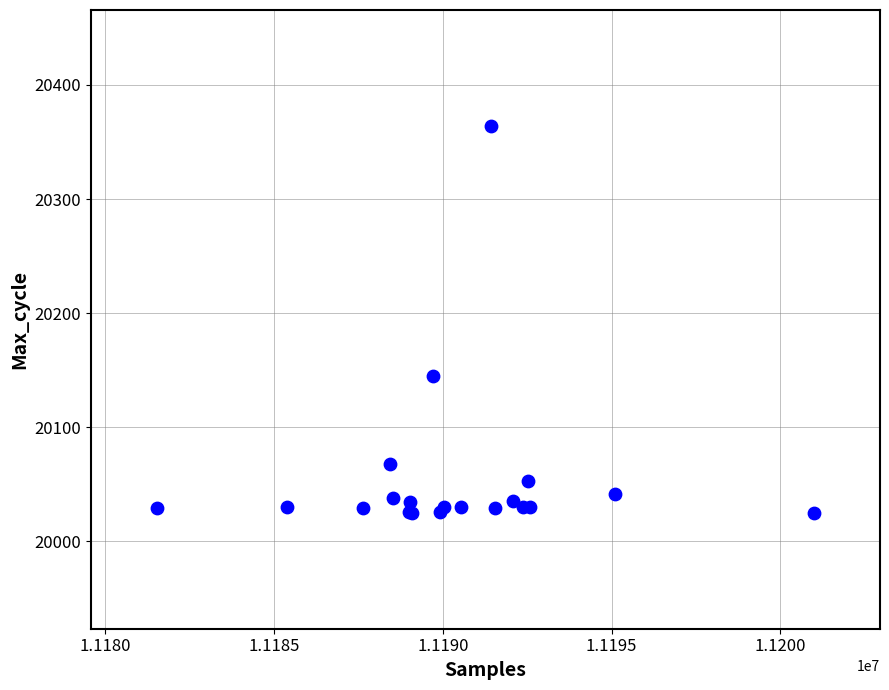

What Y value in the scatter plot is closest to 20194?

20145